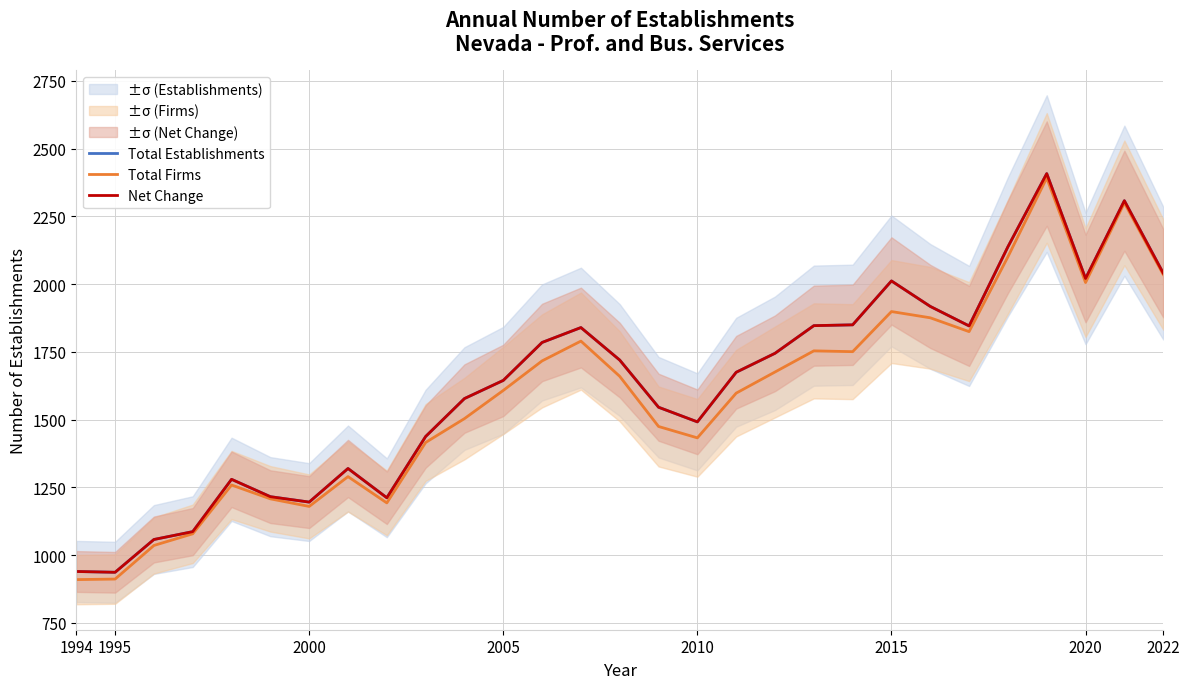

What are all the series names shown in the legend?

Total Establishments, Total Firms, Net Change